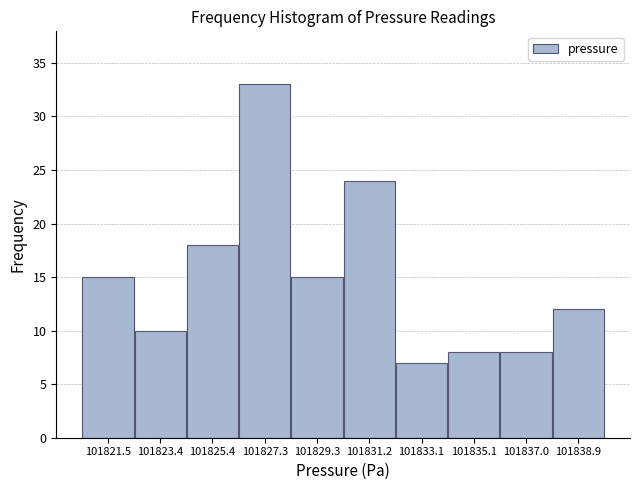

Reading left to right, list every bar in this chart as the range it spans on the x-axis followed by its height. Neither the bar edges nor the heights are printed on the chart, so give them approximately, as read against the axes.

101820.6 to 101822.4: 15
101822.4 to 101824.4: 10
101824.4 to 101826.4: 18
101826.4 to 101828.2: 33
101828.2 to 101830.2: 15
101830.2 to 101832.2: 24
101832.2 to 101834.0: 7
101834.0 to 101836.0: 8
101836.0 to 101838.0: 8
101838.0 to 101840.0: 12